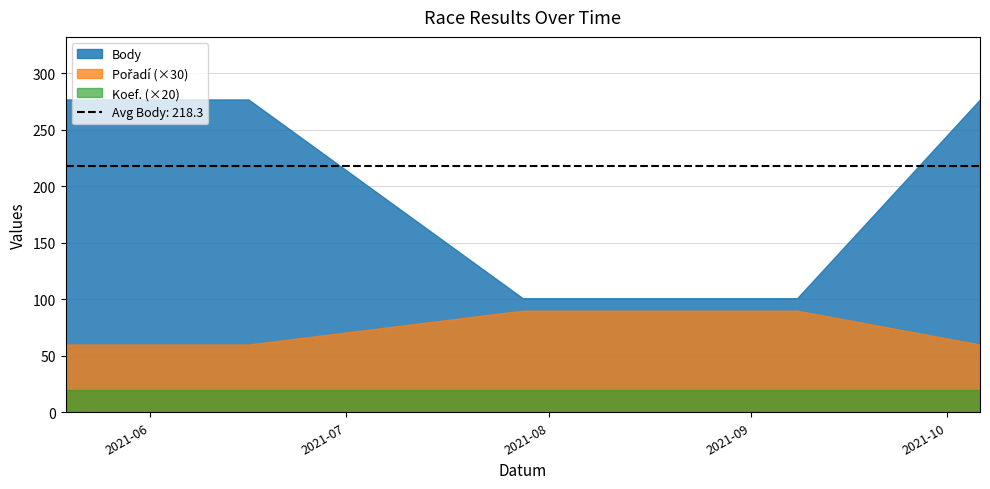

Which category has the lowest value in the Koef. series?

2021-05-19